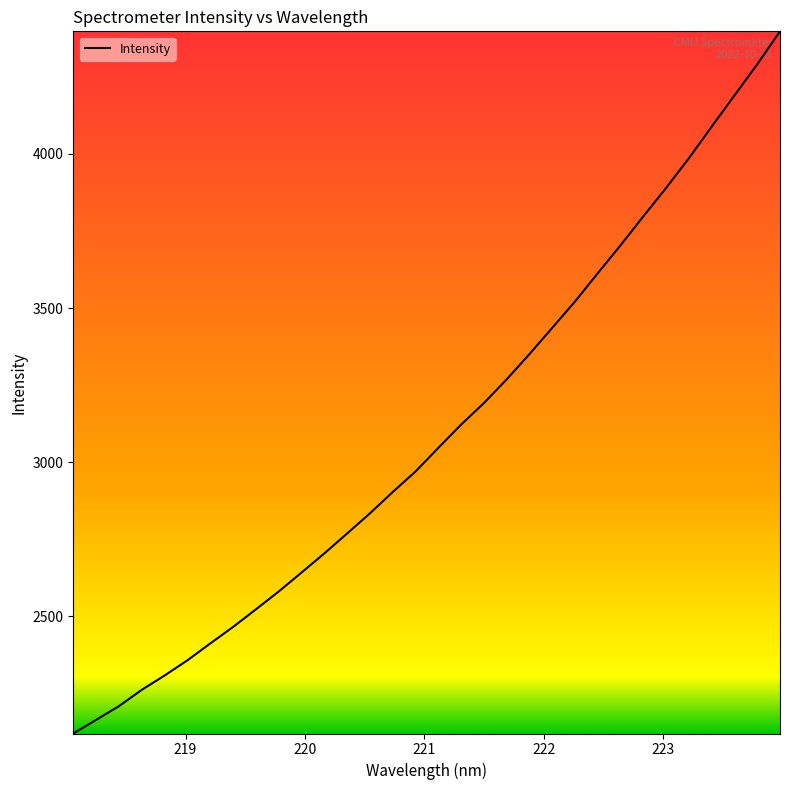

True or false: there are more than 1 points higher than both neighbors.

False